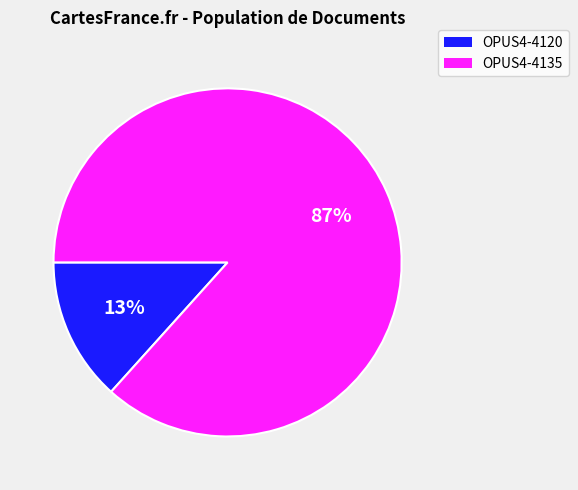

What percentage is the OPUS4-4135 slice, to the nearest percent?

87%